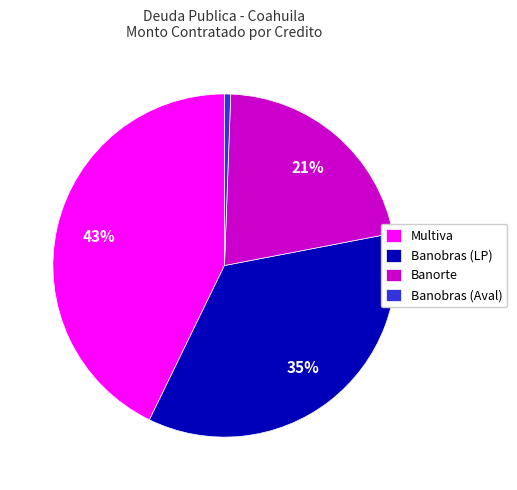

Does any single category account for the majority?

No